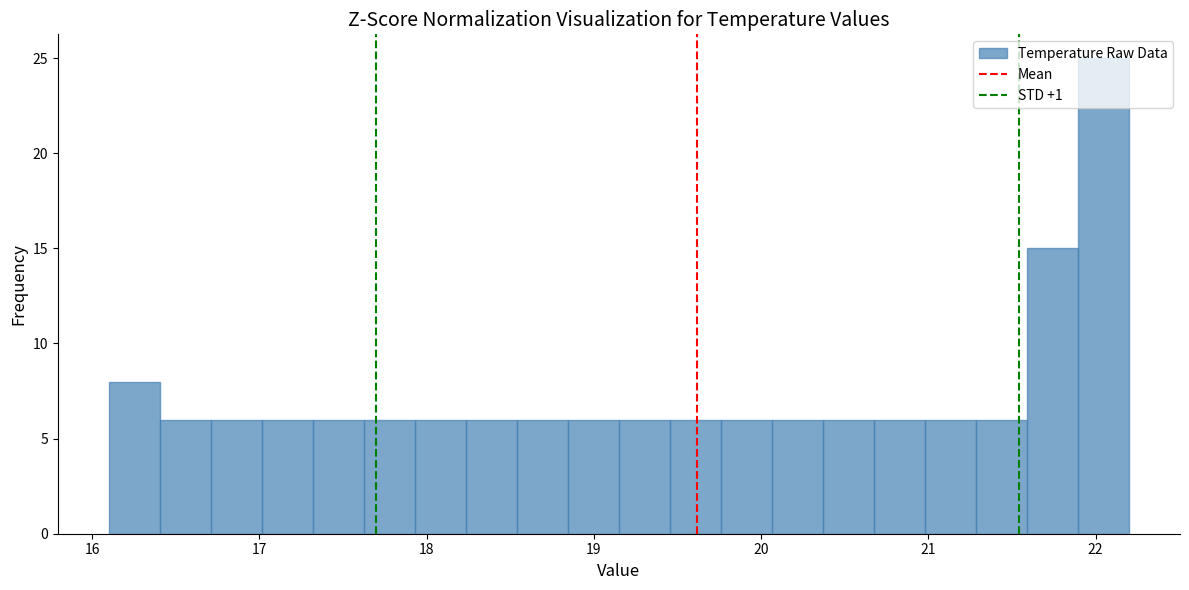

Read against the x-axis, roughly where is the centre of the tallest bar?

22.0